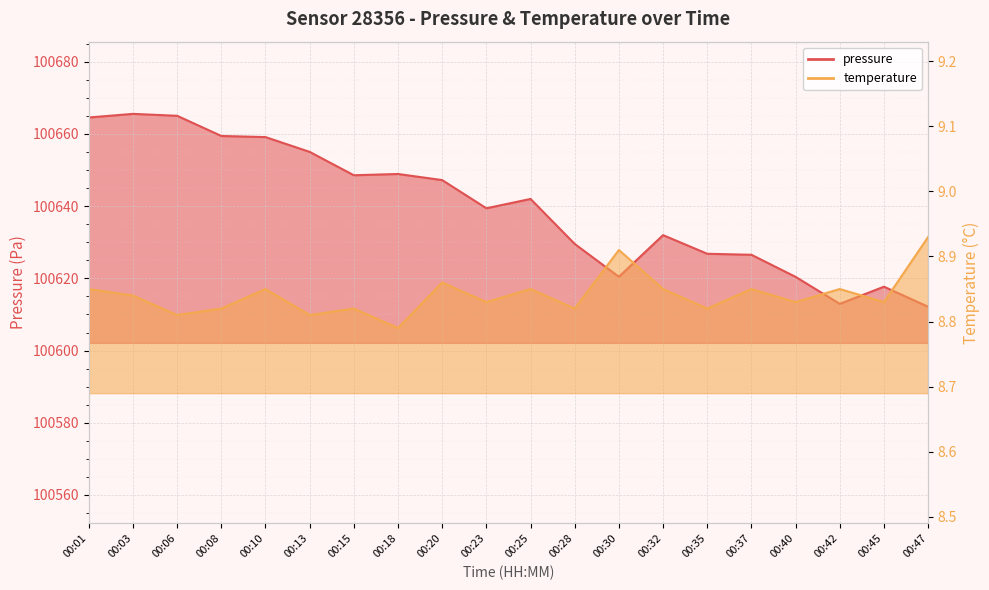

Where is the first local maximum for pressure?

00:03